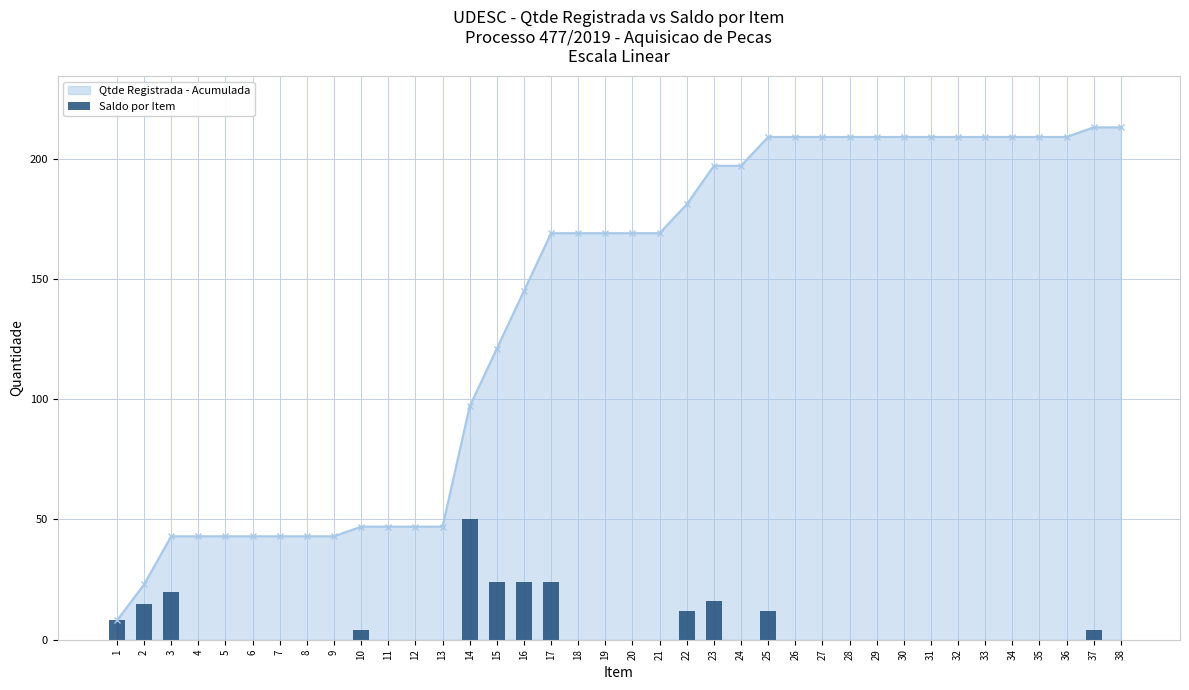

At which label is the value closest to 25?

15